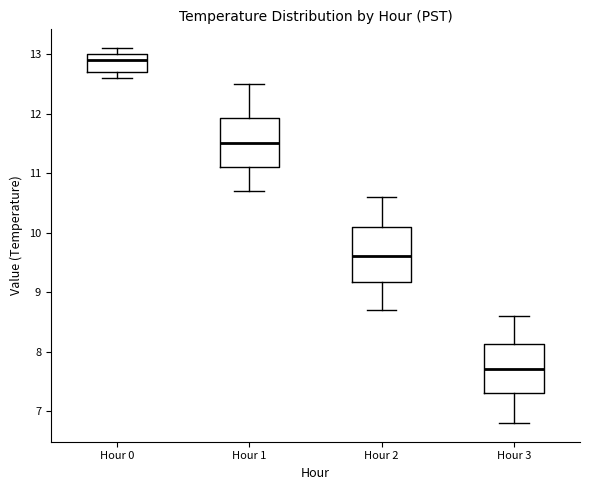

Reading left to right, read every box against the y-axis: the position of its median line, the range the box covers, and the ends of its whiskers. The values are not printed on the chart, so give them approximately, as read against the axis.

Hour 0: median 12.9, box 12.7 to 13.0, whiskers 12.6 to 13.1
Hour 1: median 11.5, box 11.1 to 11.9, whiskers 10.7 to 12.5
Hour 2: median 9.6, box 9.2 to 10.1, whiskers 8.7 to 10.6
Hour 3: median 7.7, box 7.3 to 8.1, whiskers 6.8 to 8.6